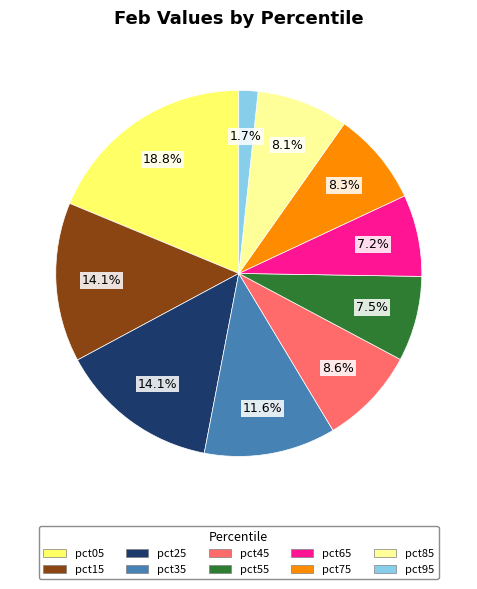

What is the total percentage of pct95 and pct45?

10.3%